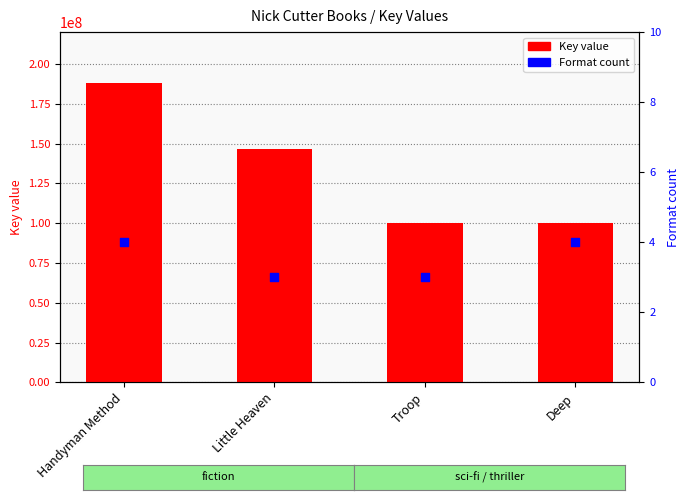

At how many categories does at least one series exceed 75072121?

4